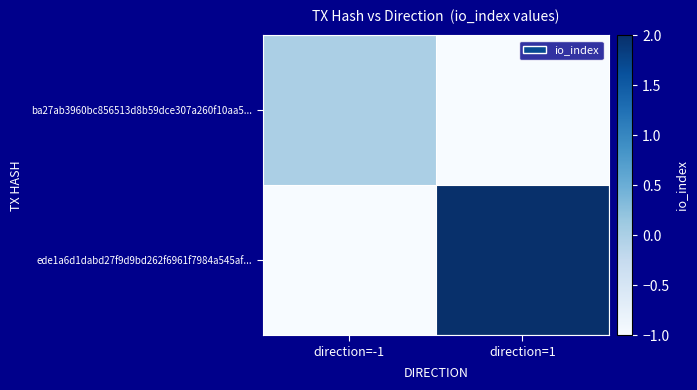

Reading left to right, what are all the values shown in this chart?

ba27ab3960bc856513d8b59dce307a260f10aa5...: direction=-1=0	direction=1=-1
ede1a6d1dabd27f9d9bd262f6961f7984a545af...: direction=-1=-1	direction=1=2